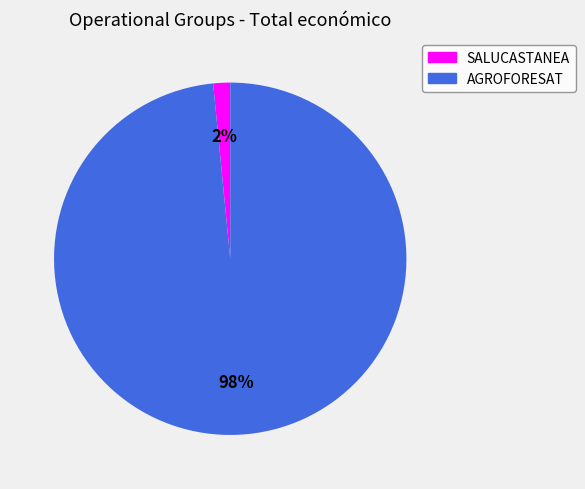

To the nearest percent, what is the average slice percentage?

50%